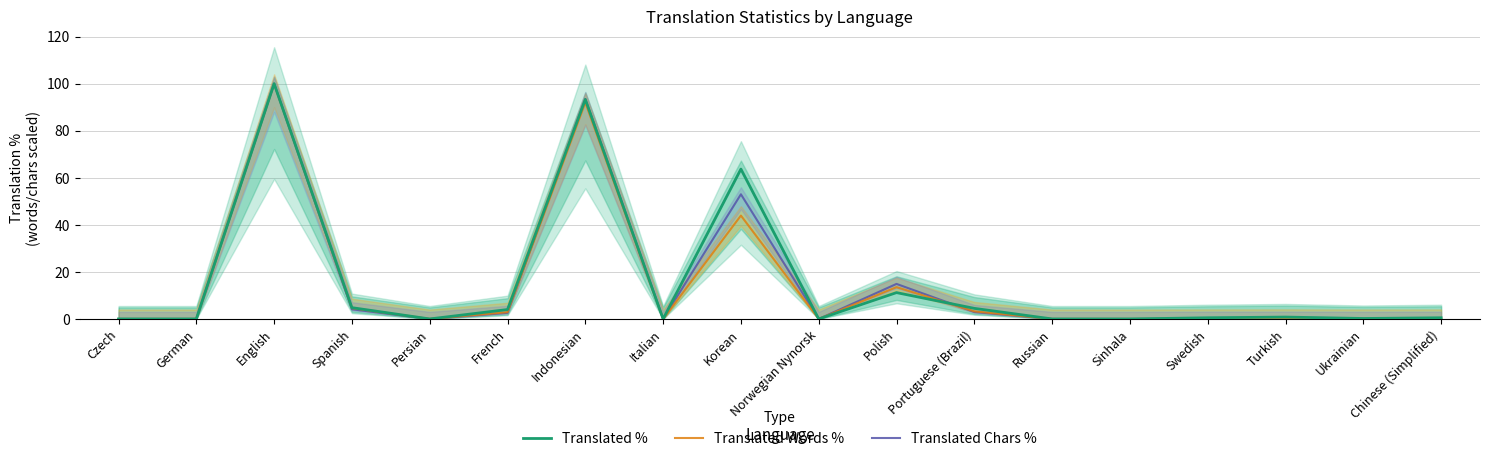

At which category does the chart reach its minimum across all series?

Czech